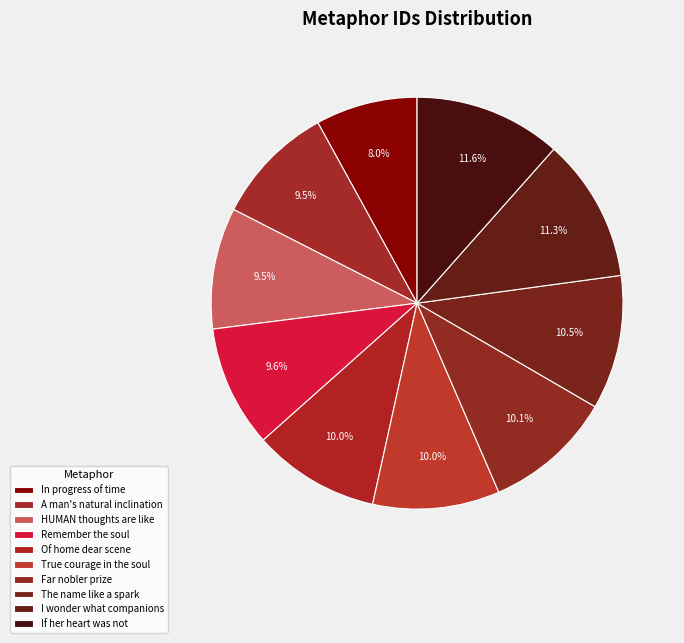

How many segments does this pie chart have?

10